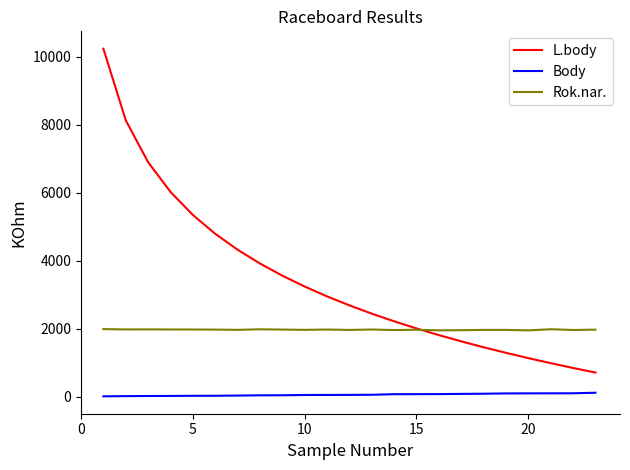

Which series has the largest range (max minus min)?

L.body